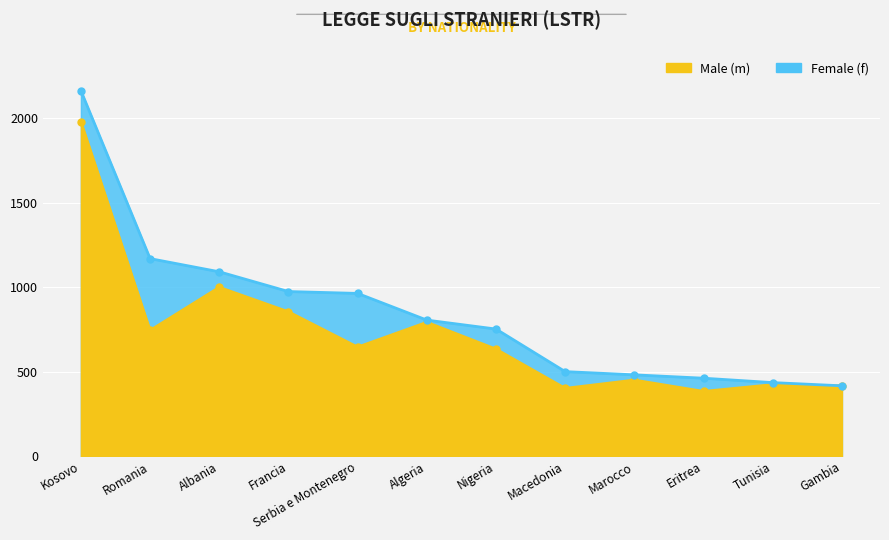

How many values exceed 646?

5